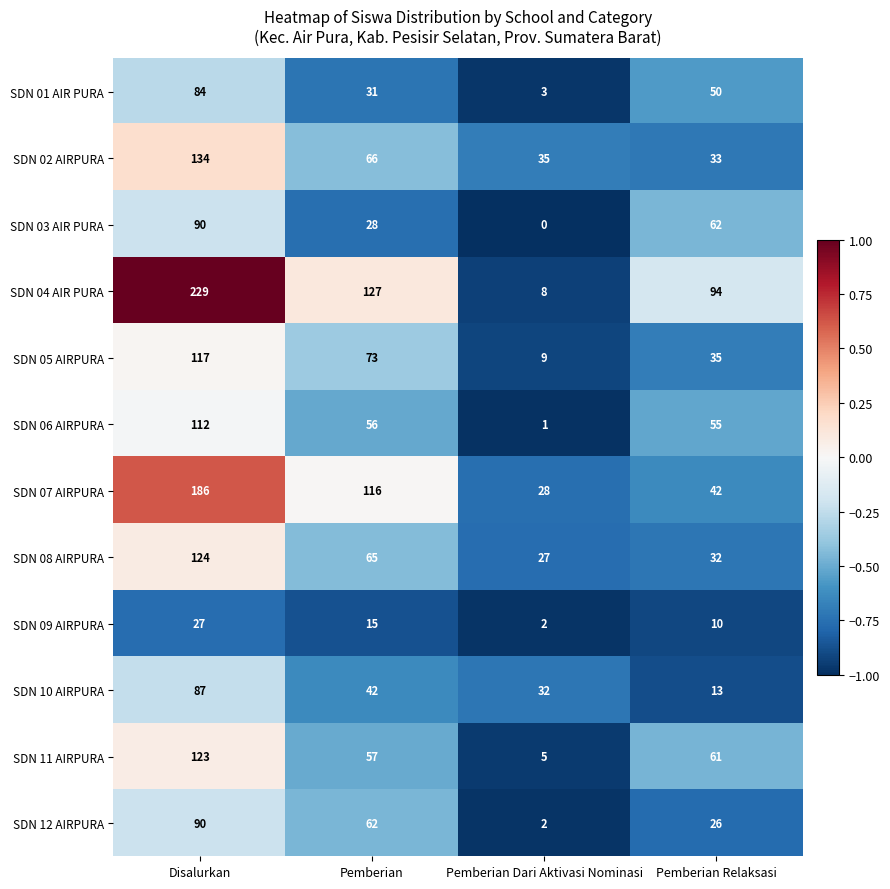

Which category has the lowest value in the SDN 07 AIRPURA series?

Pemberian Dari Aktivasi Nominasi